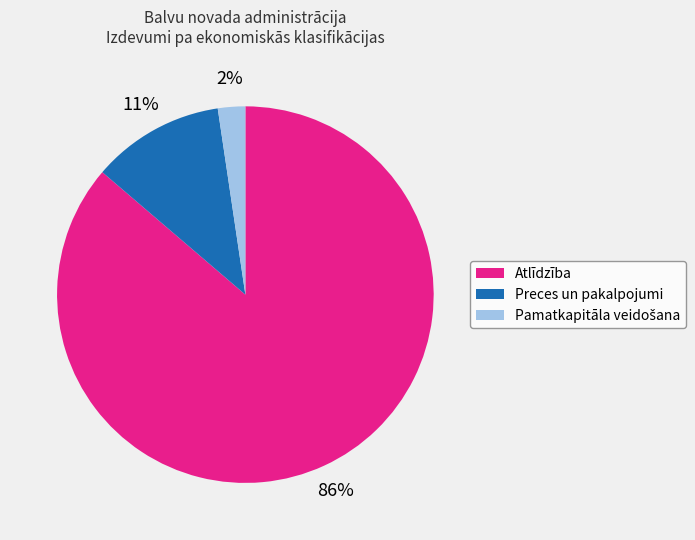

True or false: Preces un pakalpojumi accounts for 21% of the total.

False